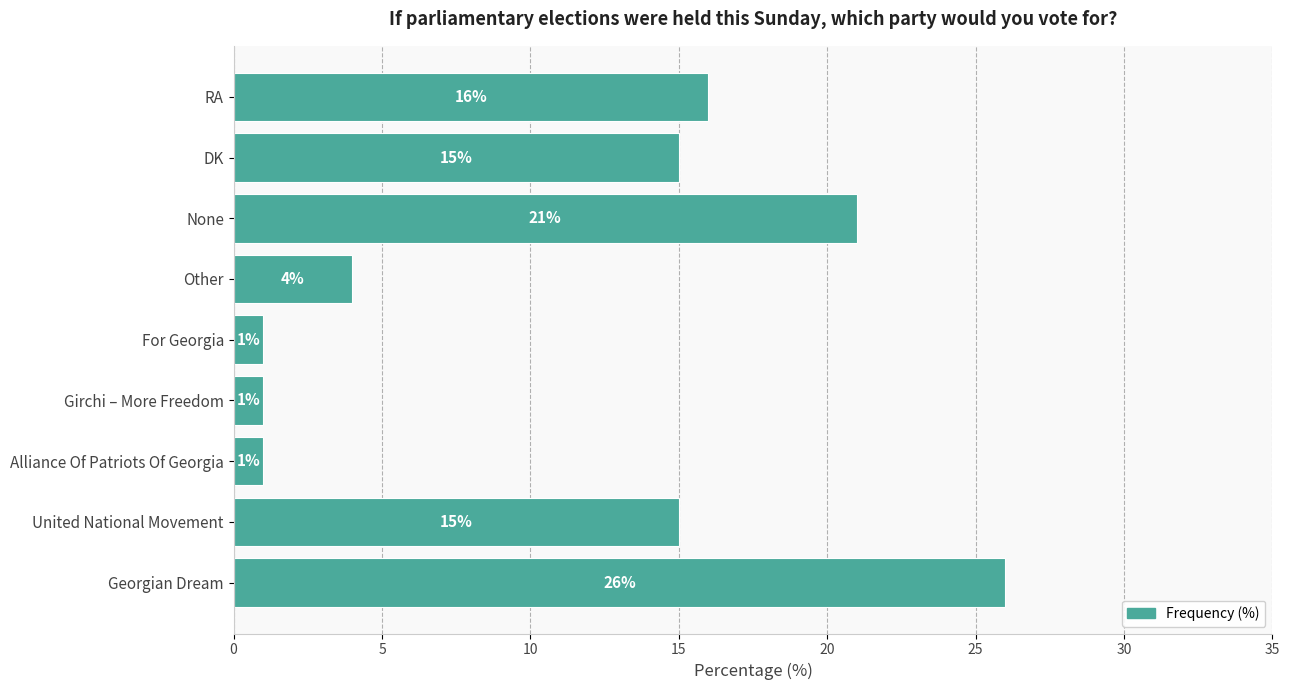

Reading bottom to top, extract all data points from this chart.

Georgian Dream=26	United National Movement=15	Alliance Of Patriots Of Georgia=1	Girchi – More Freedom=1	For Georgia=1	Other=4	None=21	DK=15	RA=16